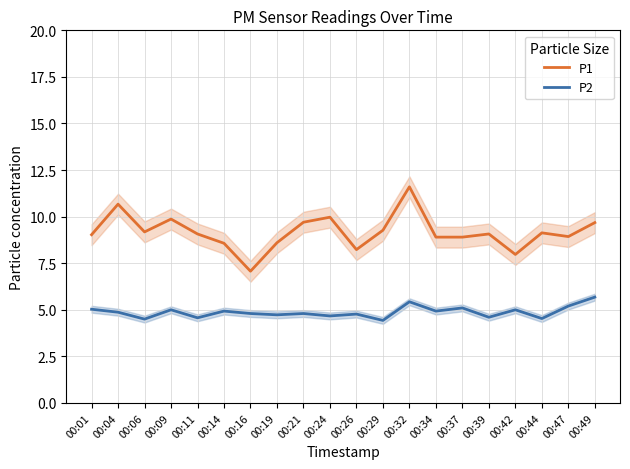

What is the average value of the P1 series?

9.2